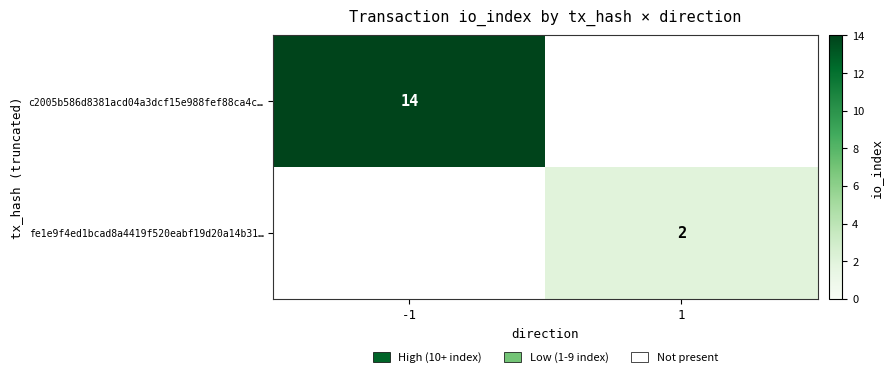

True or false: fe1e9f4ed1bcad8a4419f520eabf19d20a14b31… has a value of 1 at 1.

False